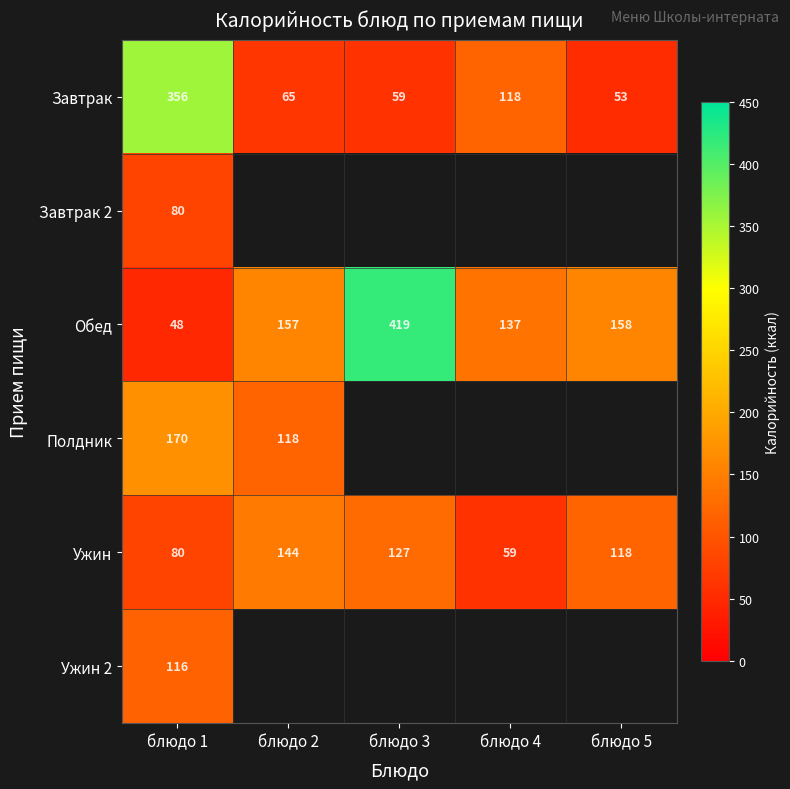

Is it true that Завтрак equals 19.9 at блюдо 2?

False